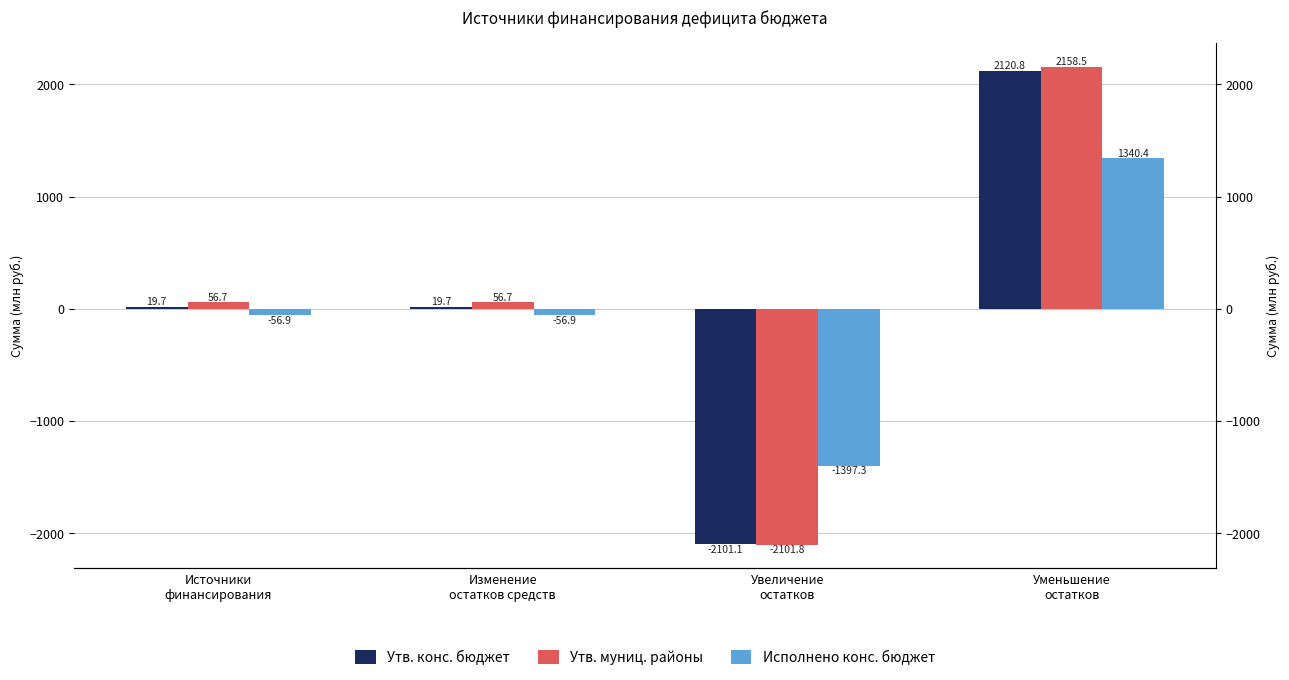

What is the maximum value shown in the chart?

2158.5